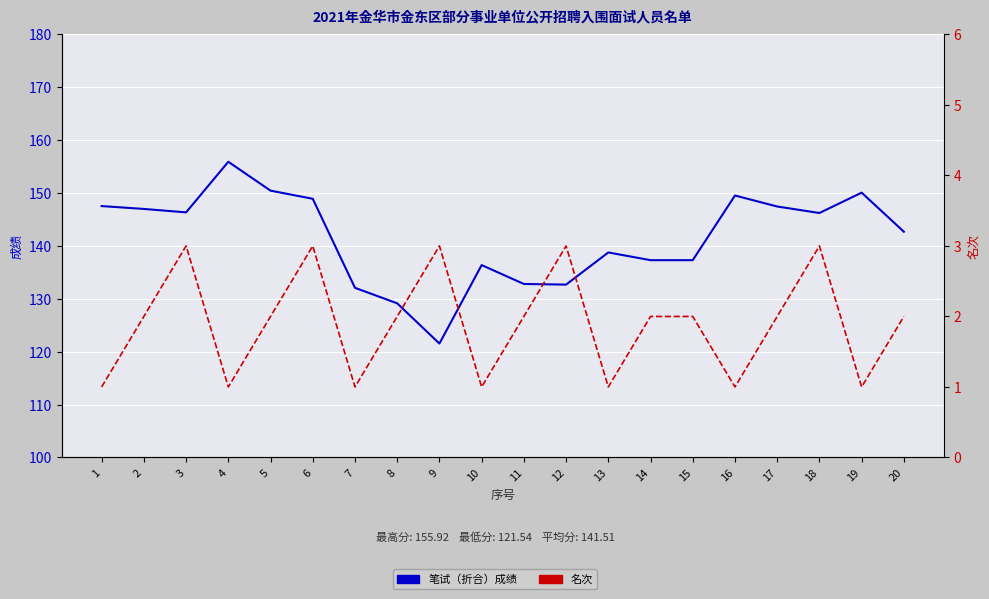

Read the 笔试（折合）成绩 value at 5.

150.5